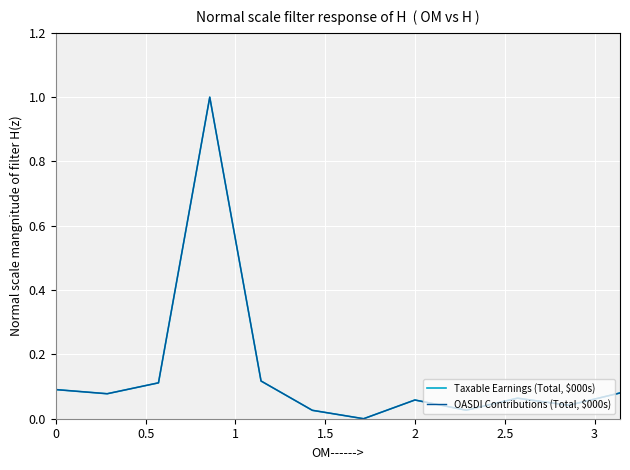

What is the difference between the maximum and second lowest values in the OASDI Contributions (Total, $000s) series?

1.0